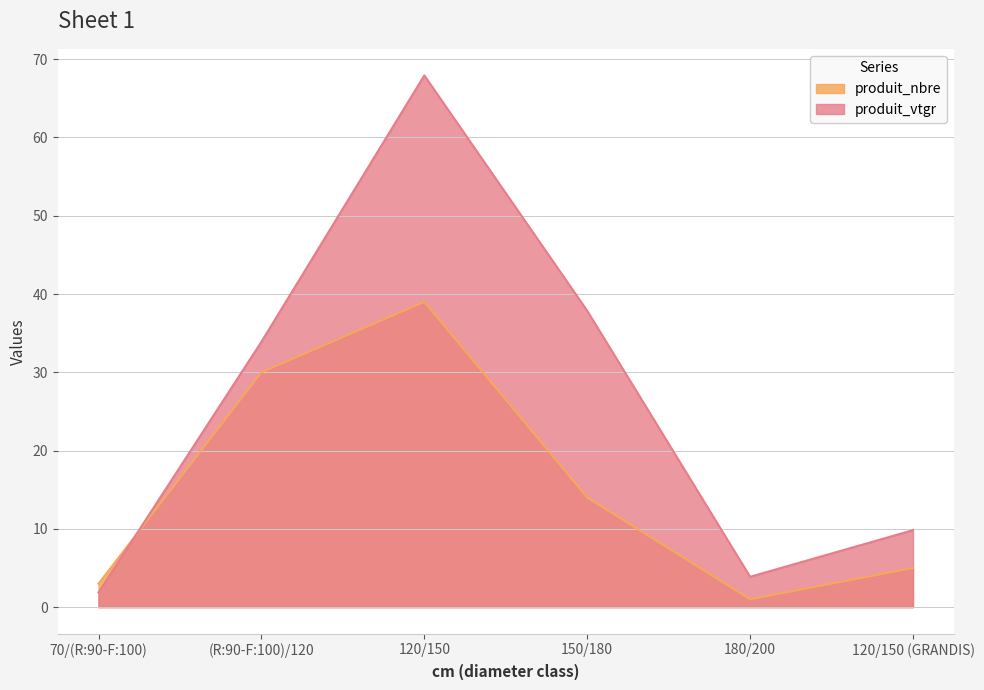

Rank the series at 70/(R:90-F:100) from highest to lowest value.

produit_nbre, produit_vtgr